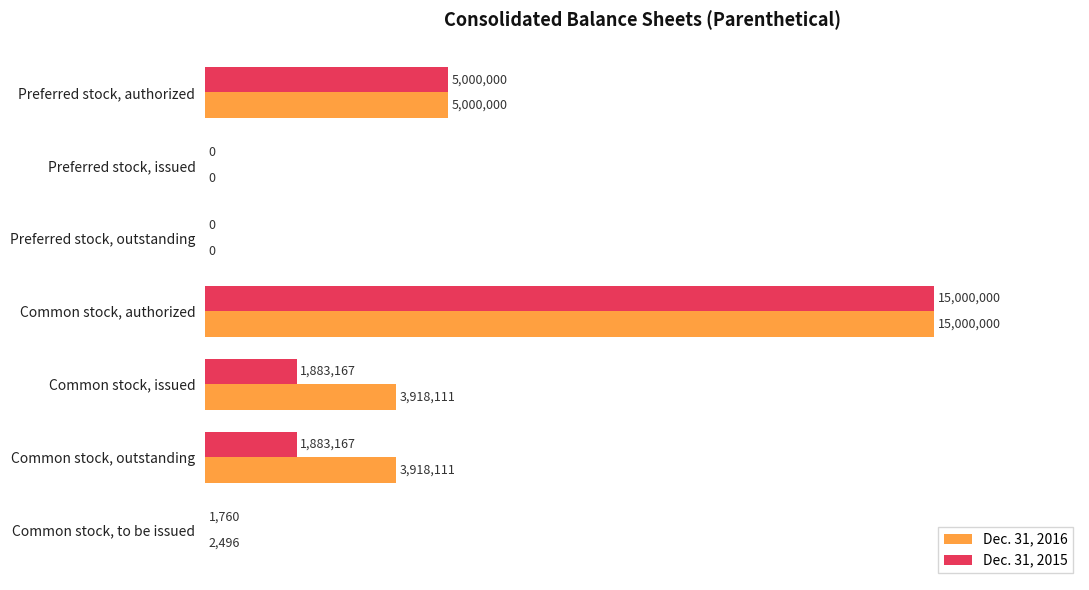

What are all the series names shown in the legend?

Dec. 31, 2016, Dec. 31, 2015